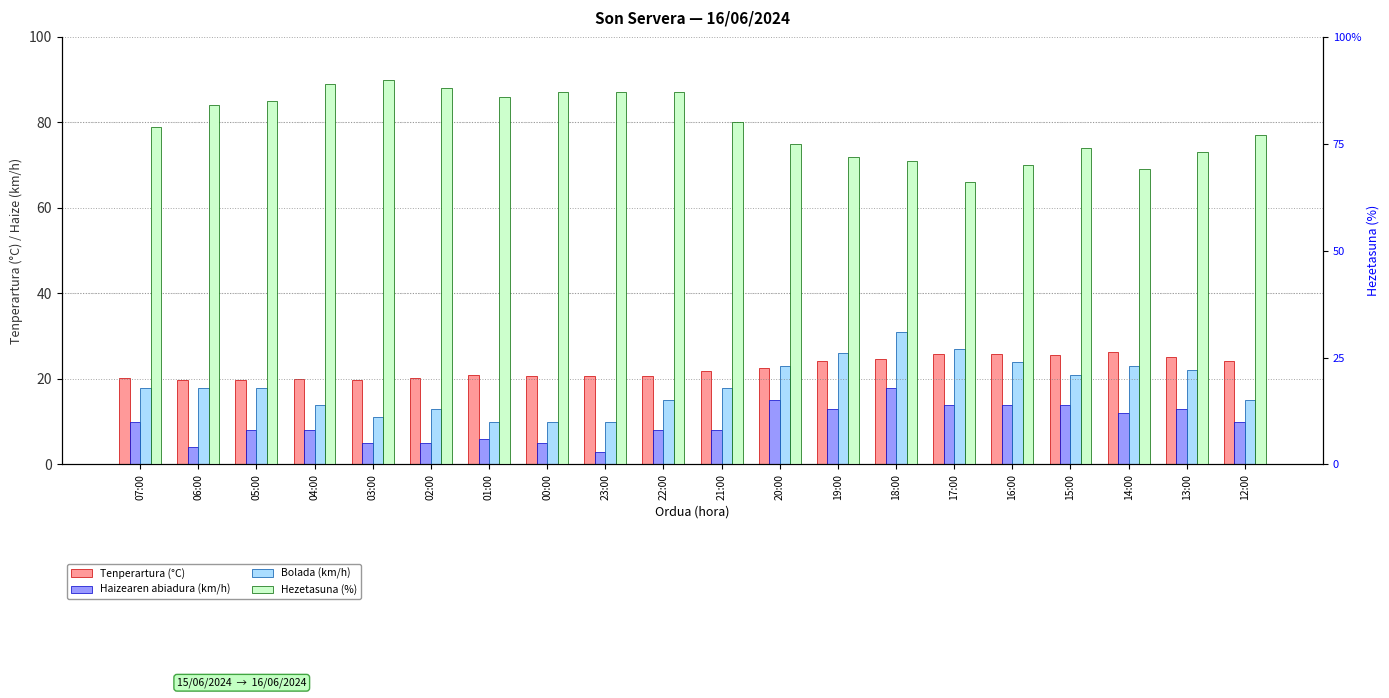

Which category has the highest value in the Haizearen abiadura (km/h) series?

18:00